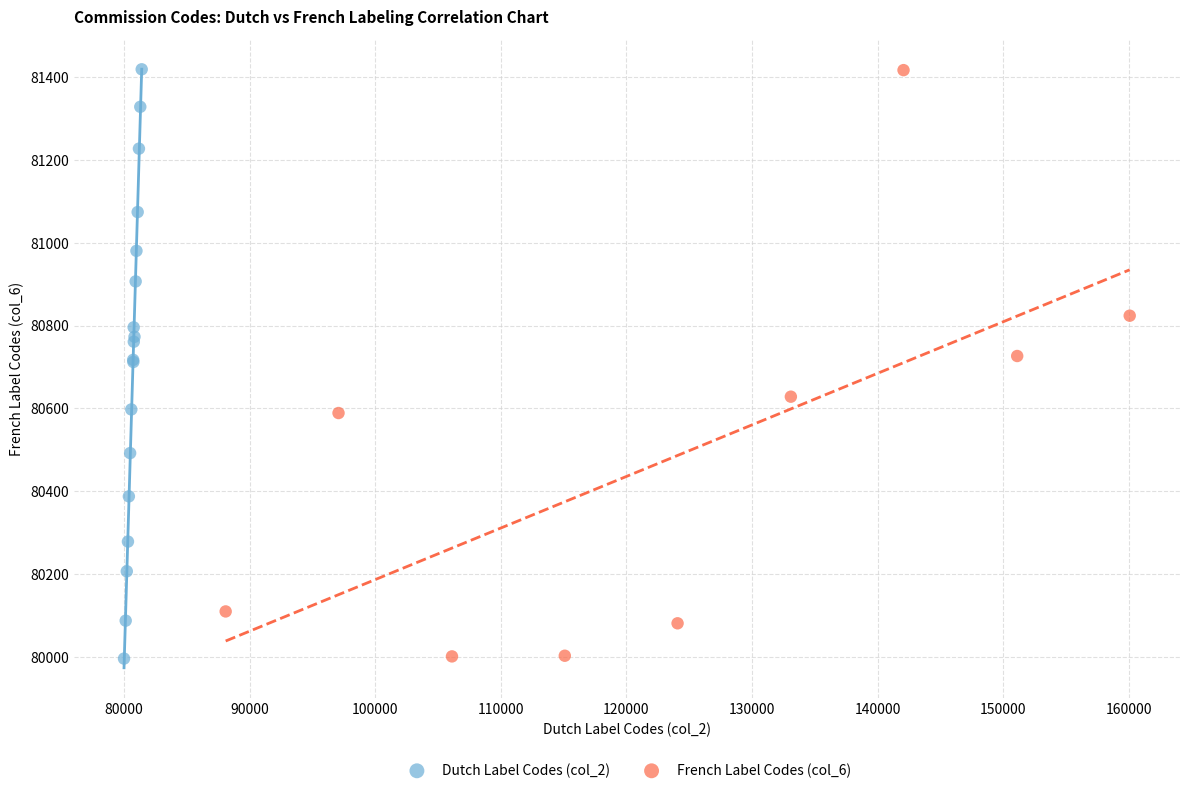

What are all the series names shown in the legend?

Dutch Label Codes (col_2), French Label Codes (col_6)